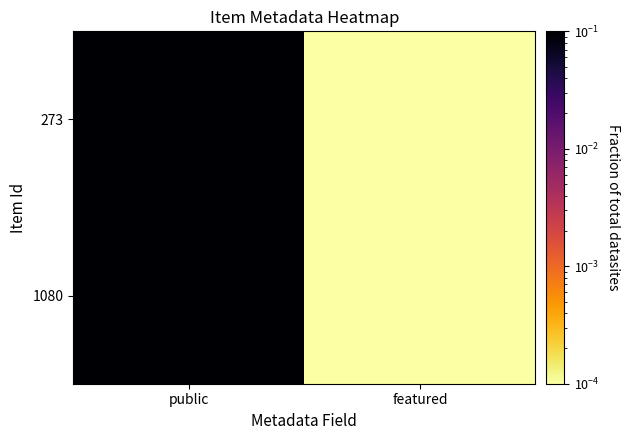

Which label corresponds to the largest value in the chart?

public